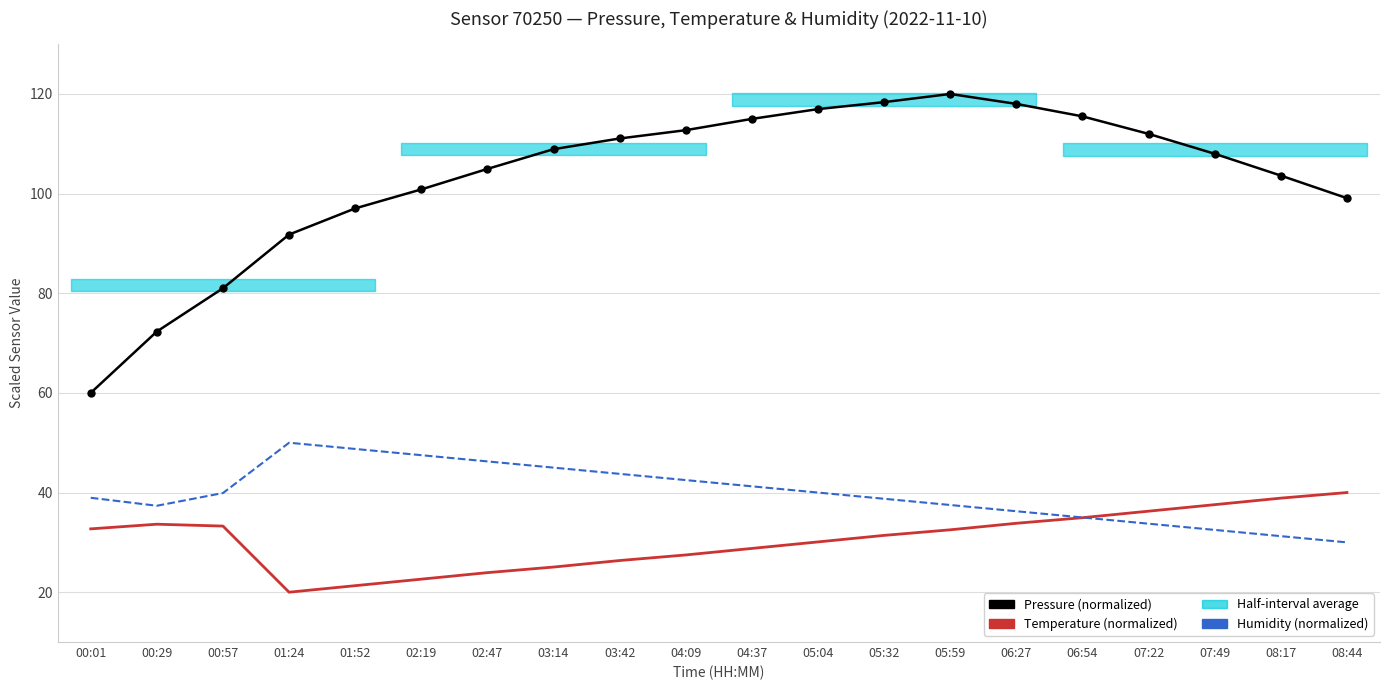

What is the minimum value for Temperature (normalized)?

20.0